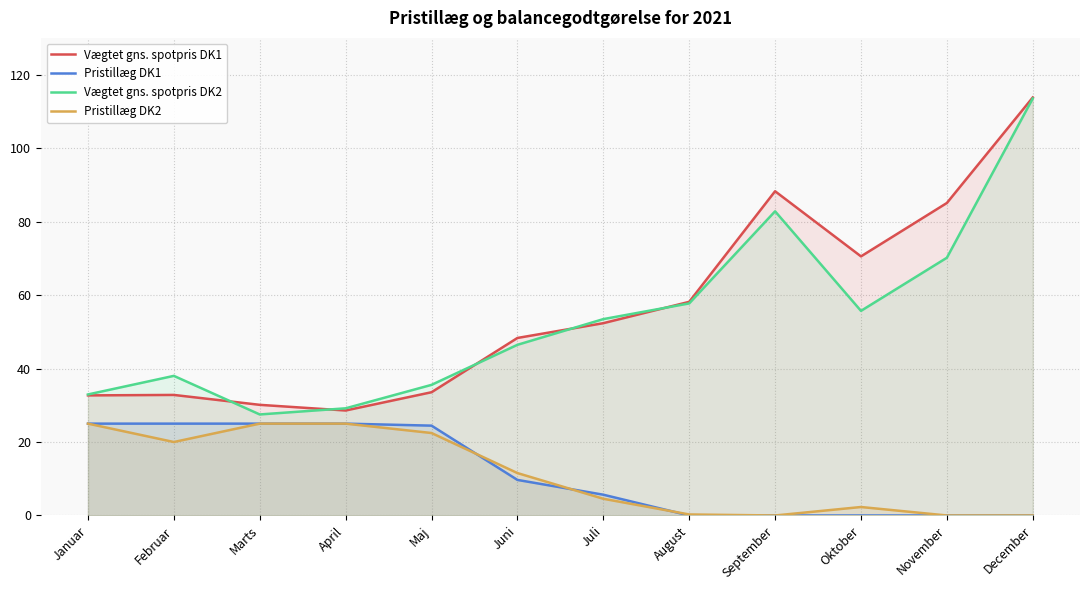

True or false: Vægtet gns. spotpris DK1 has a value of 47.7 at Maj.

False